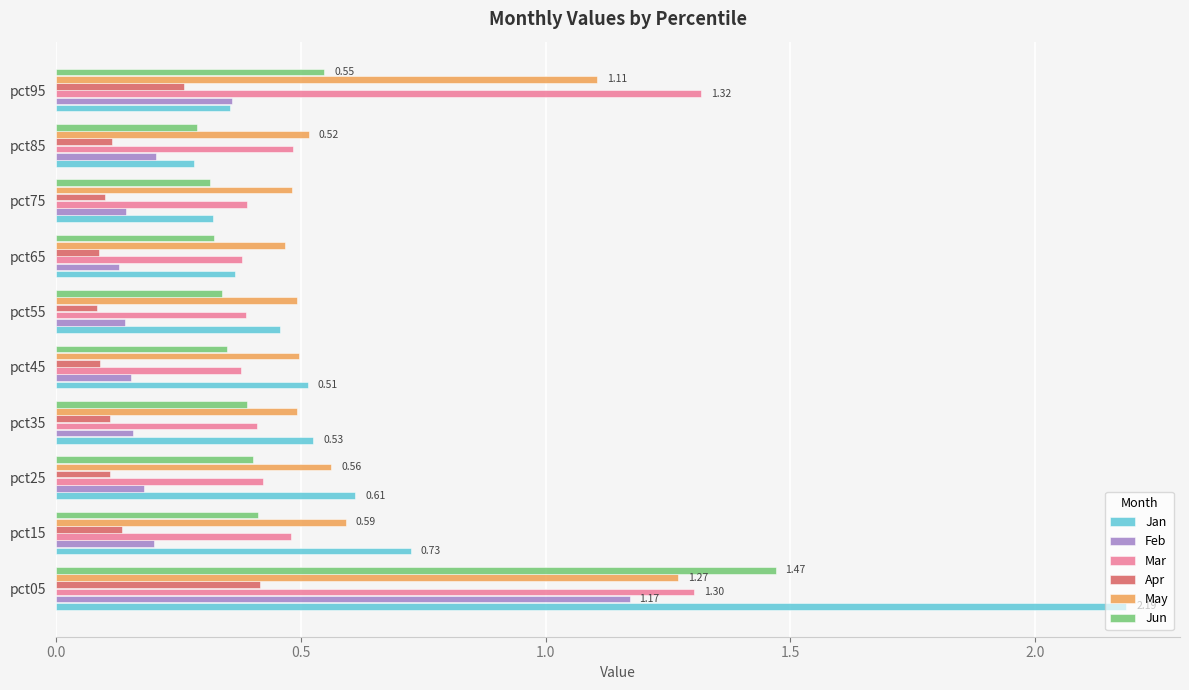

Which series has the widest spread of values?

Jan